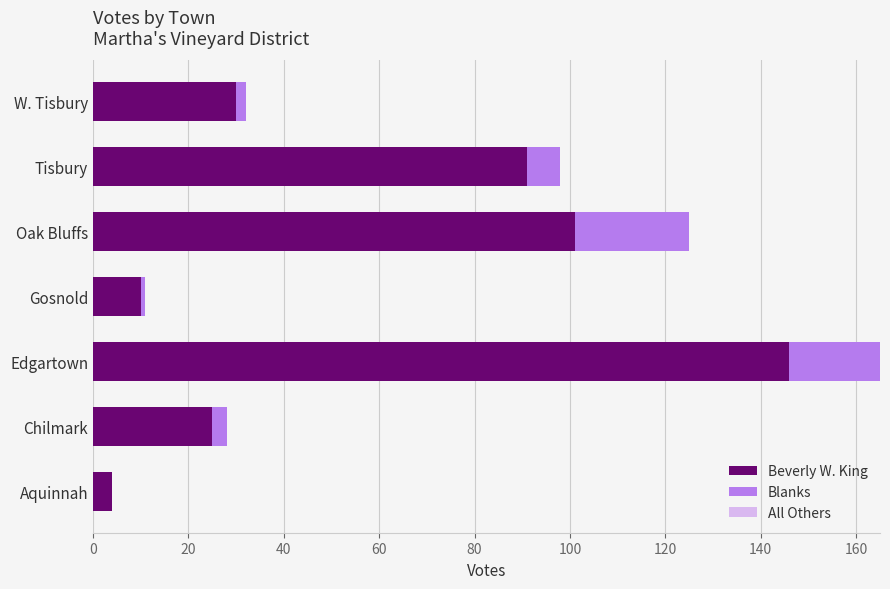

At which label is Beverly W. King closest to 75?

Tisbury